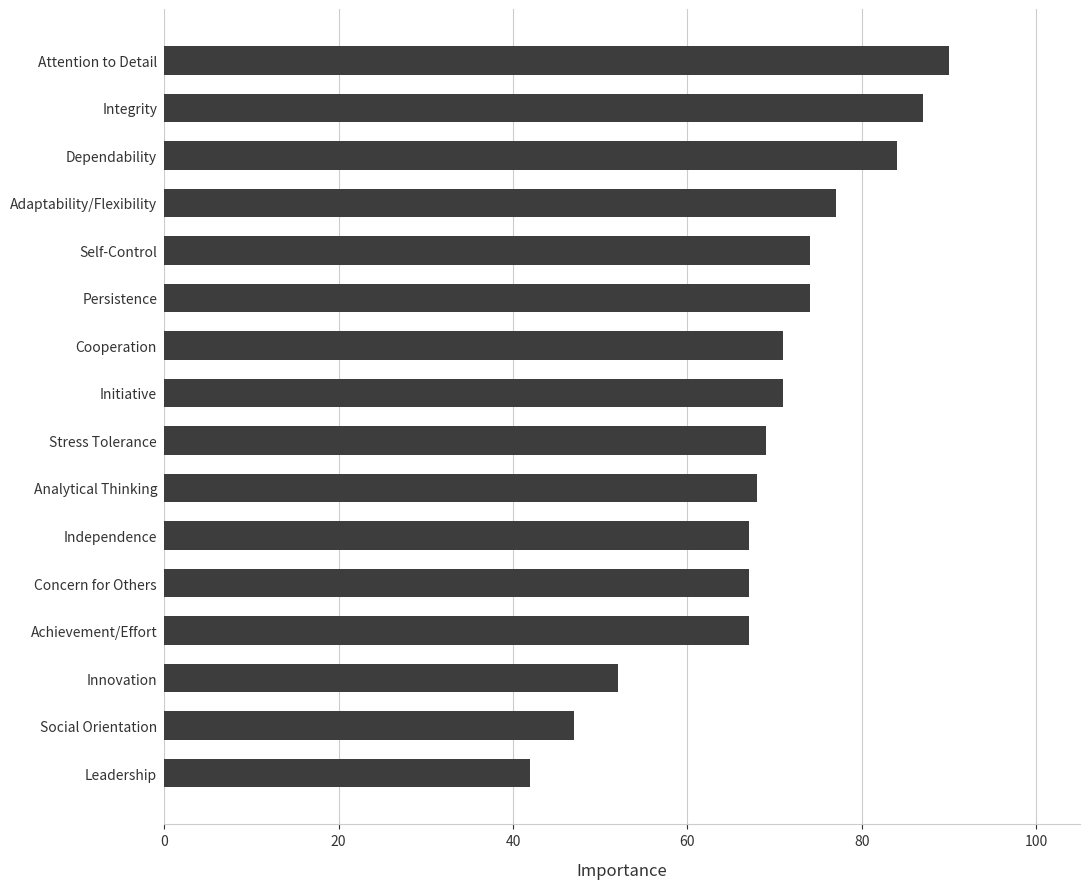

Reading top to bottom, transcribe all the data shown in this chart.

Attention to Detail=90	Integrity=87	Dependability=84	Adaptability/Flexibility=77	Self-Control=74	Persistence=74	Cooperation=71	Initiative=71	Stress Tolerance=69	Analytical Thinking=68	Independence=67	Concern for Others=67	Achievement/Effort=67	Innovation=52	Social Orientation=47	Leadership=42